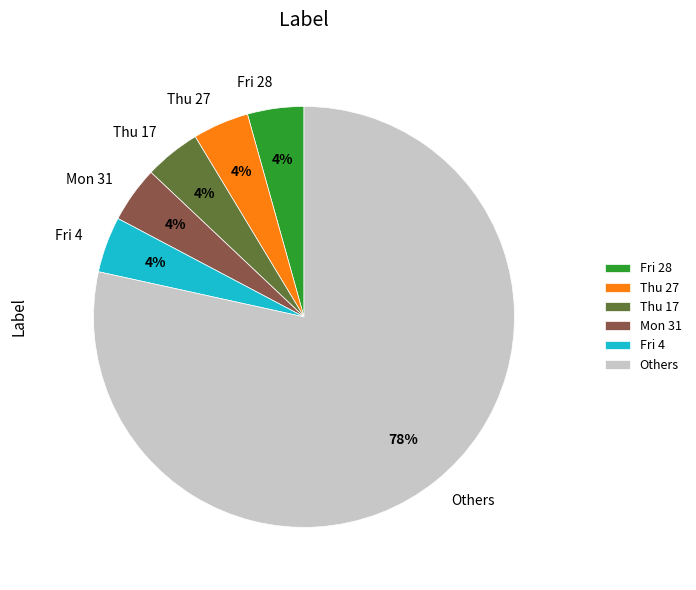

To the nearest percent, what is the average slice percentage?

17%